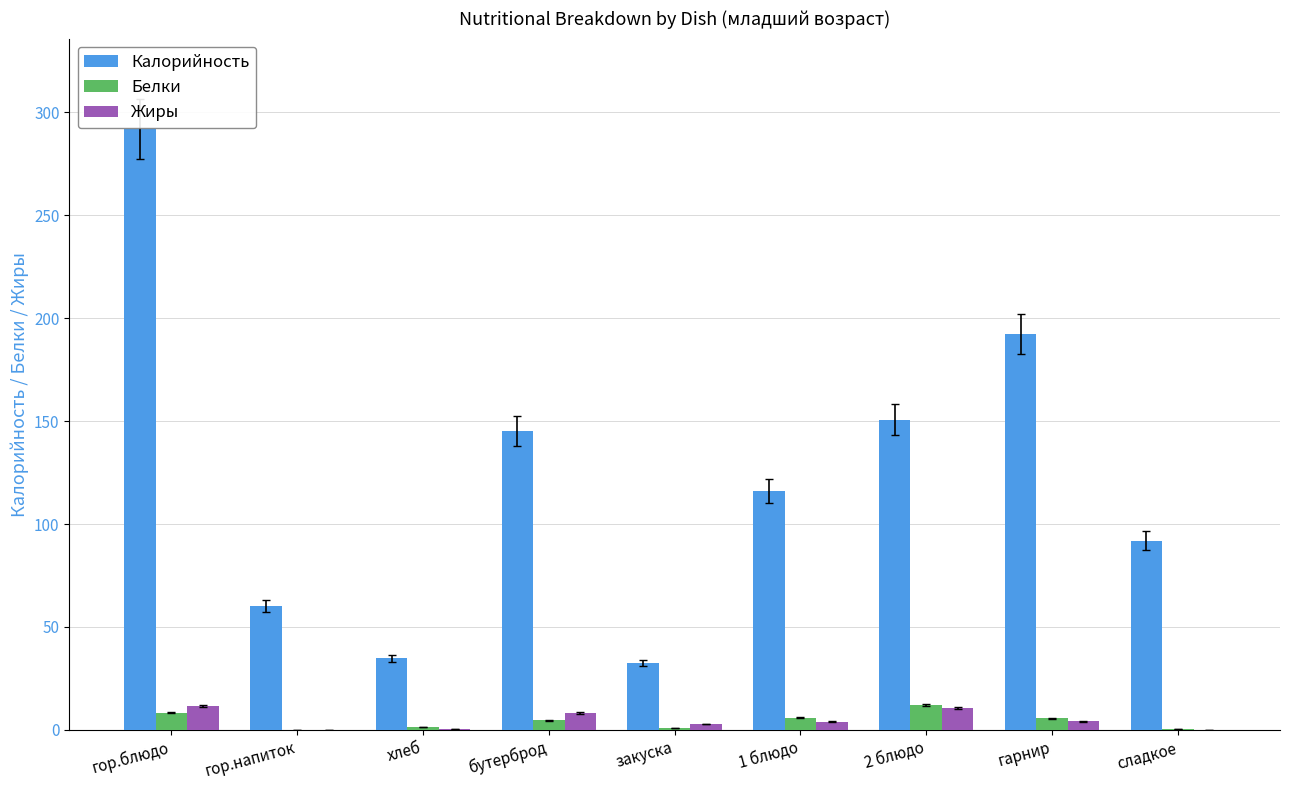

At which label does Жиры first exceed 4?

гор.блюдо